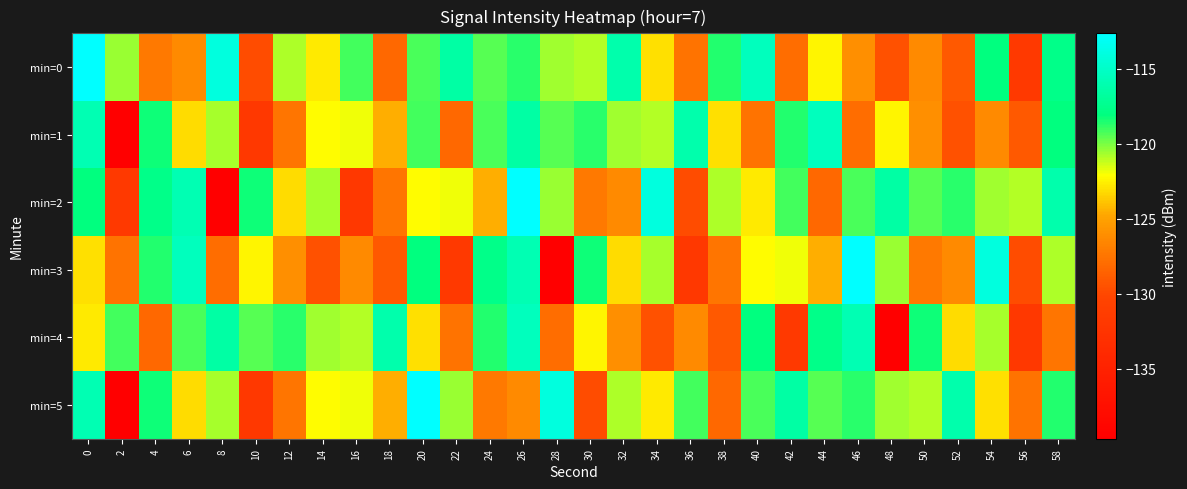

What is the total value across all series at 56?

-771.0